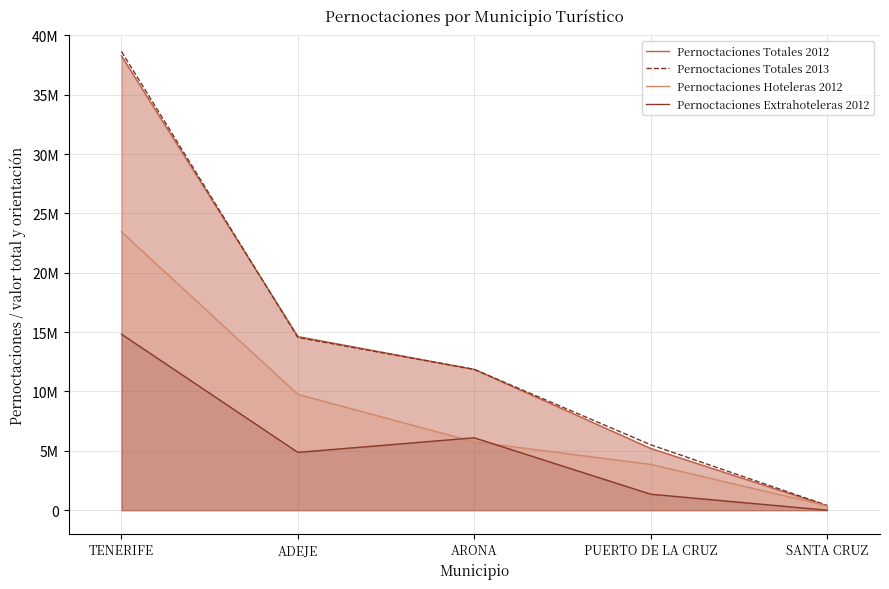

What is the difference between the Pernoctaciones Totales 2012 values at ADEJE and SANTA CRUZ?

14253535